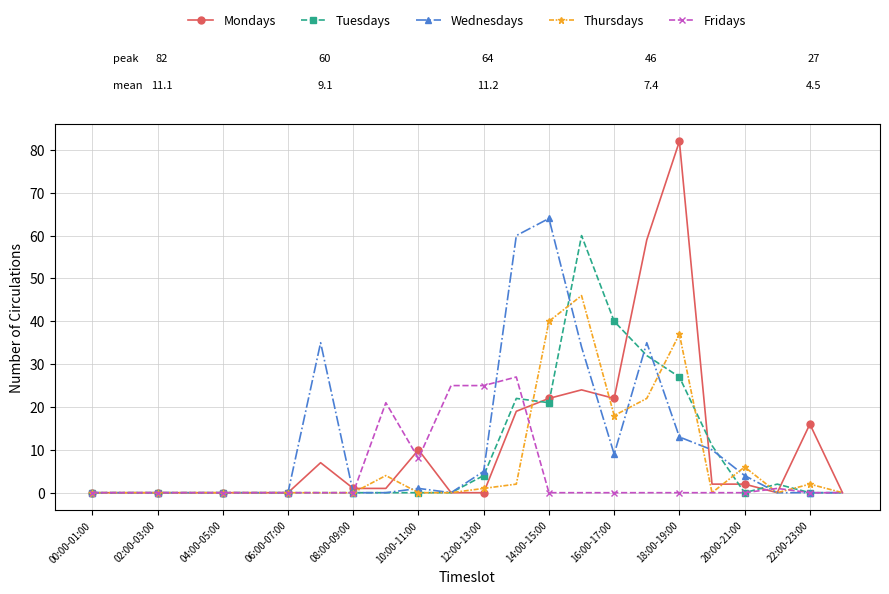

True or false: Thursdays and Wednesdays intersect in this chart.

True